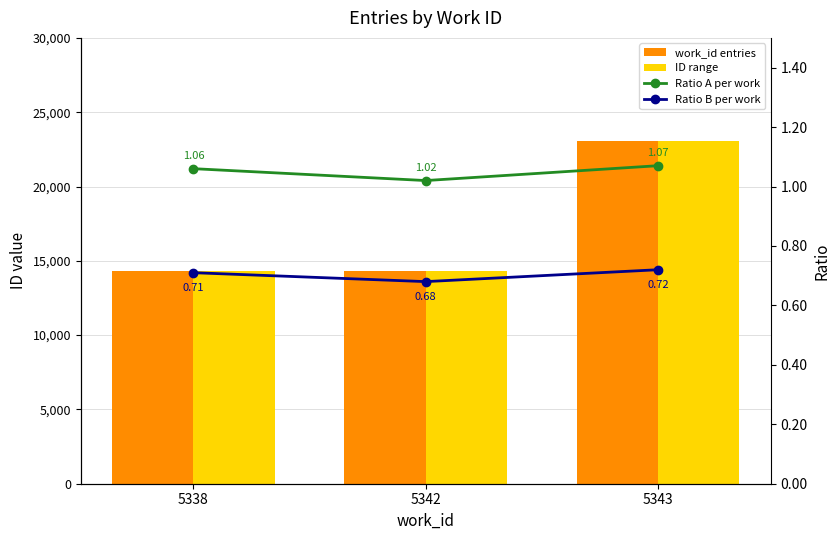

Rank the series by their maximum value, from highest to lowest.

ID range, work_id entries, Ratio A per work, Ratio B per work